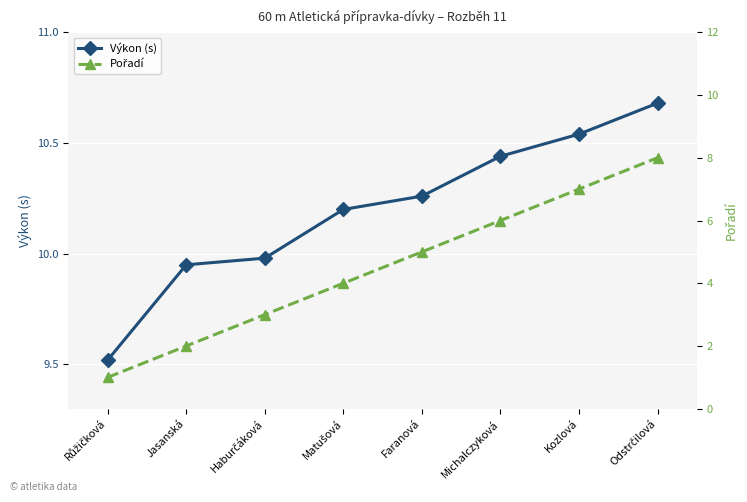

Is the value of Výkon (s) at Matušová greater than the value of Pořadí at Jasanská?

Yes